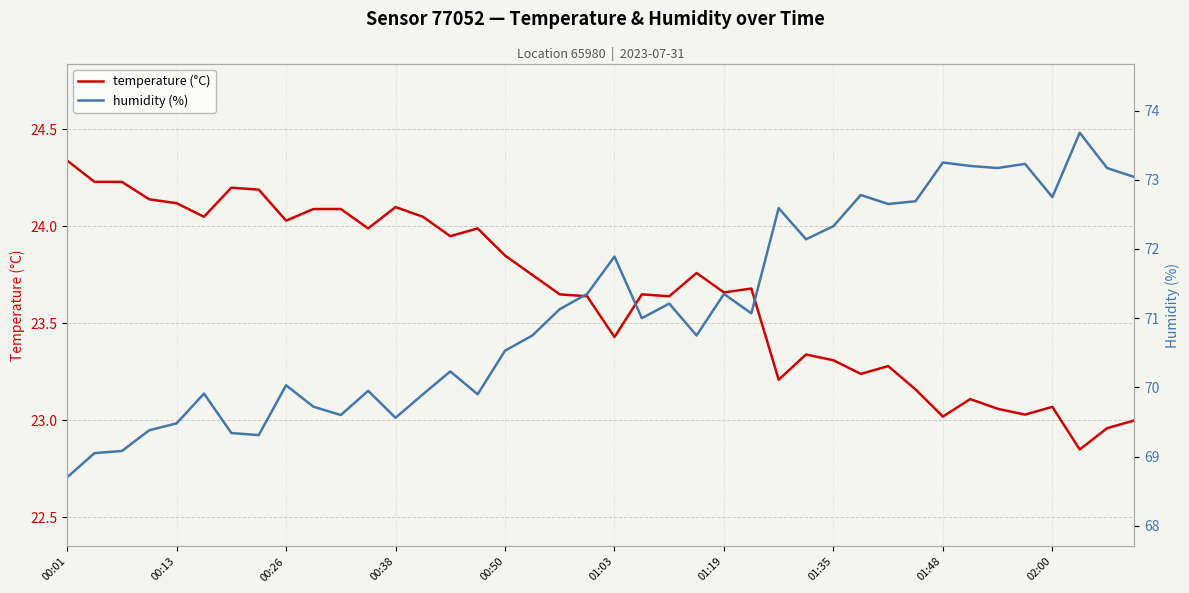

Which category has the lowest value in the humidity (%) series?

00:01